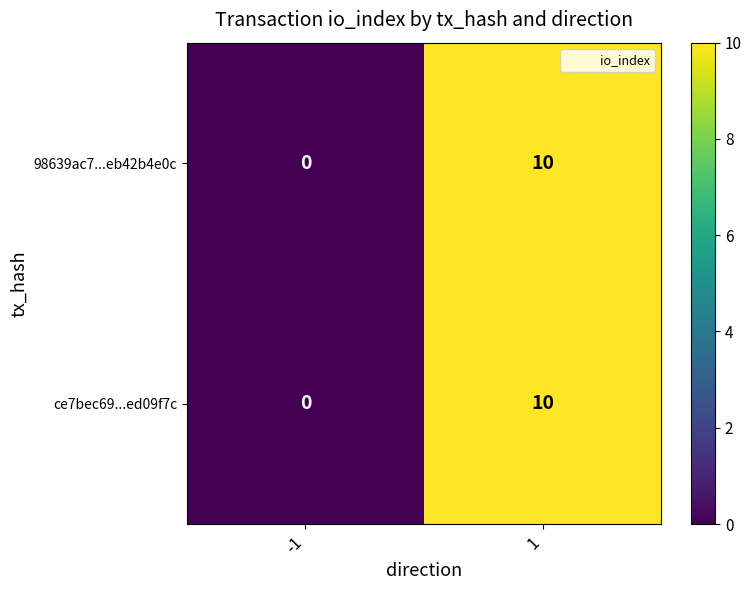

Reading left to right, extract all data points from this chart.

98639ac7...eb42b4e0c: 0	10
ce7bec69...ed09f7c: 0	10